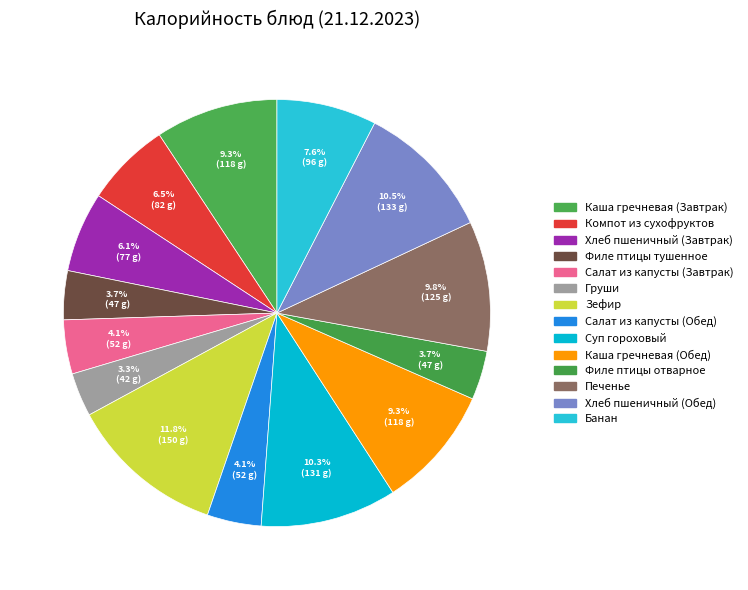

Is there a majority slice in this chart?

No